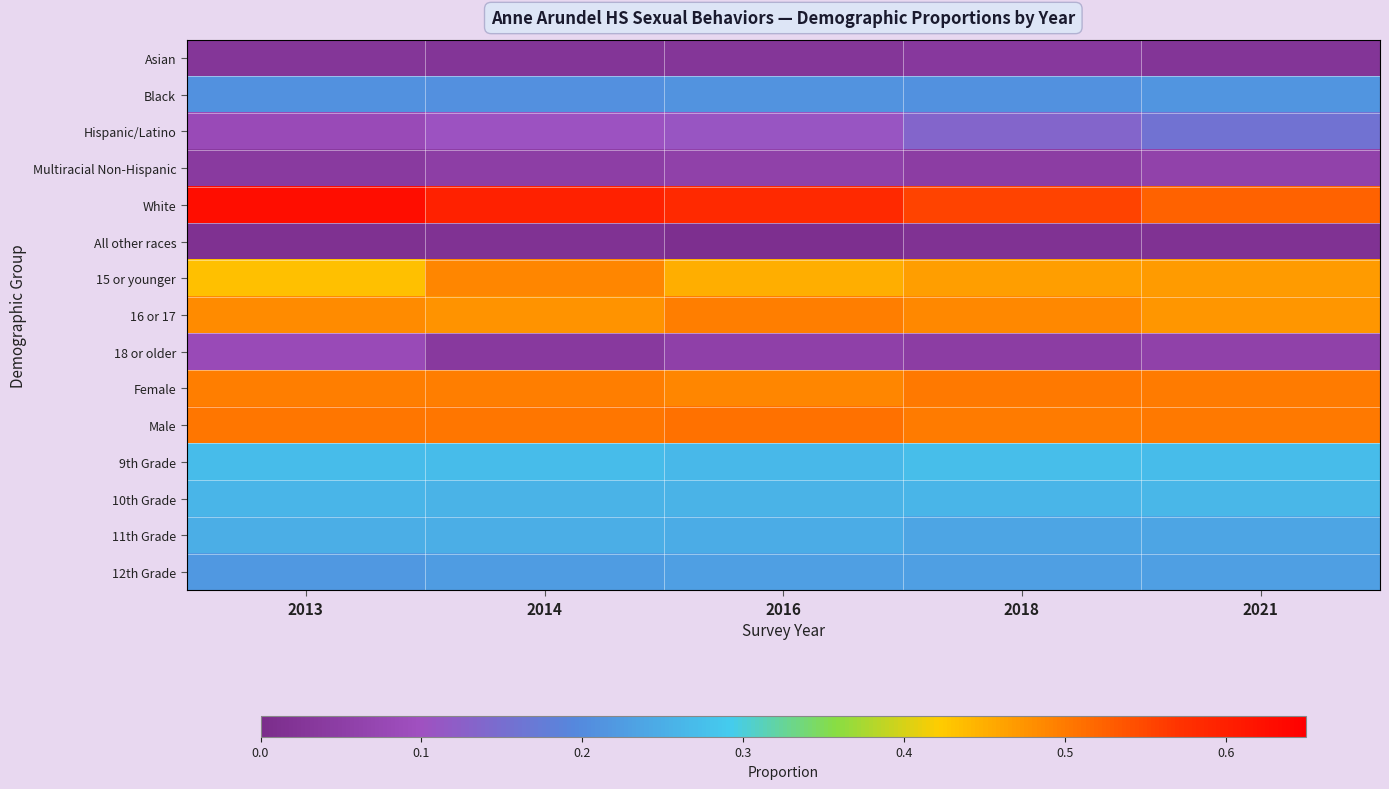

At how many categories does at least one series exceed 0?

5